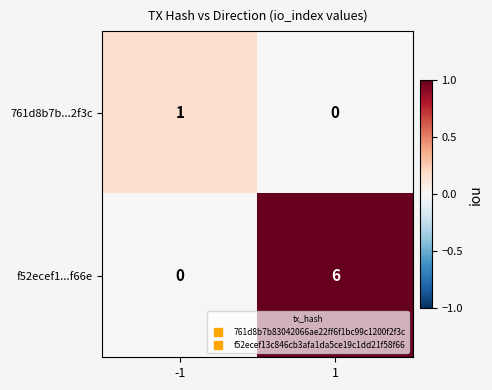

Rank the series by their average value, from highest to lowest.

f52ecef1...f66e, 761d8b7b...2f3c